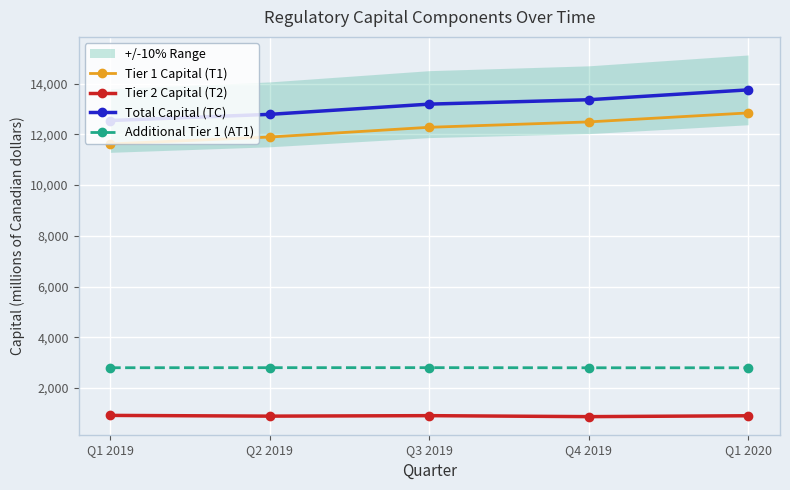

How many lines are shown in the chart?

4